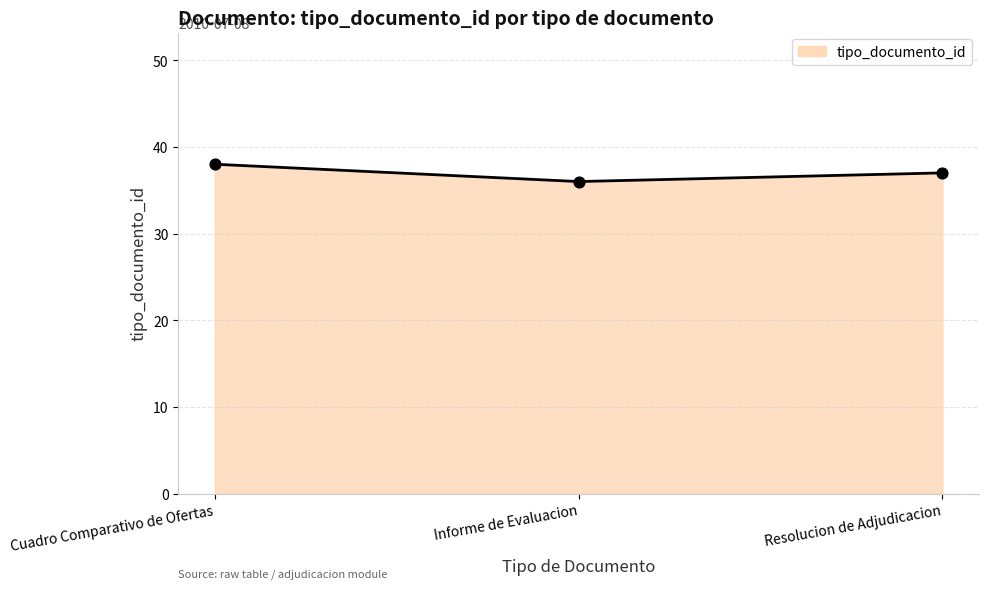

Approximately how many times larger is the value at Informe de Evaluacion compared to Resolucion de Adjudicacion?

1.0